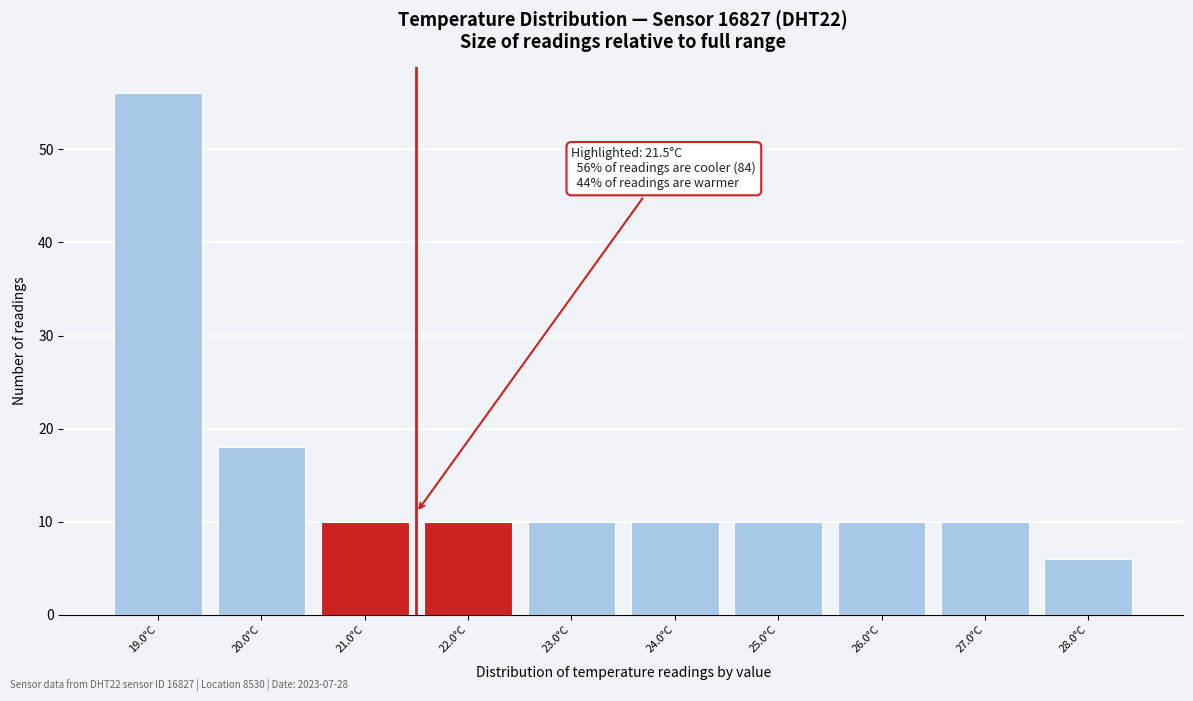

Over which range of the x-axis is the bar tallest?

18.5 to 19.5